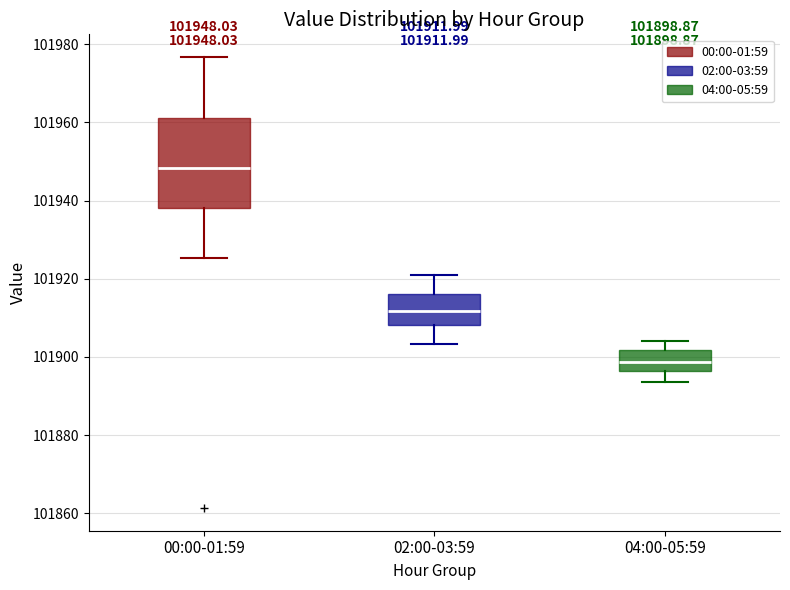

Which box's median line is the highest?

00:00-01:59